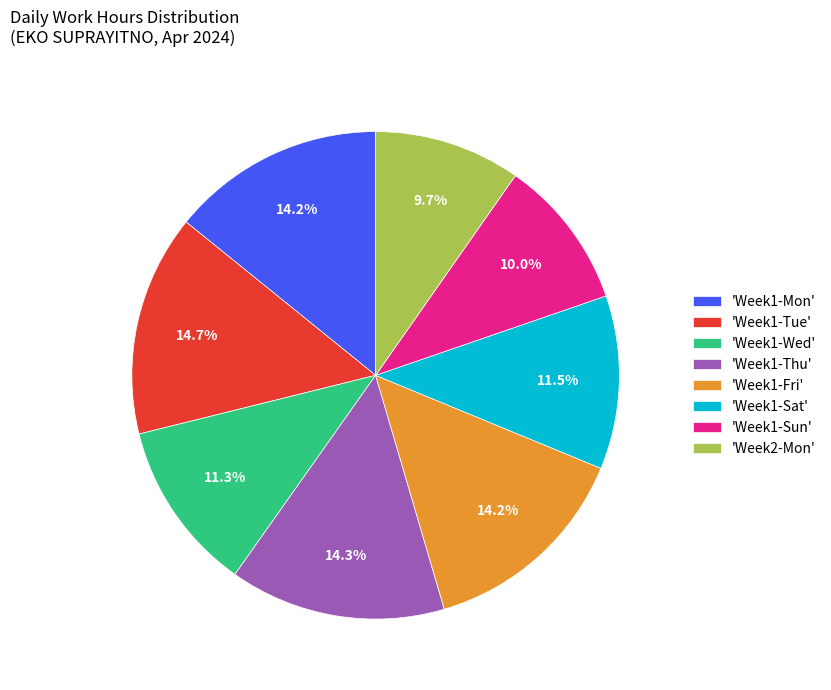

Approximately how many times larger is the value at 'Week1-Fri' compared to 'Week1-Mon'?

1.0